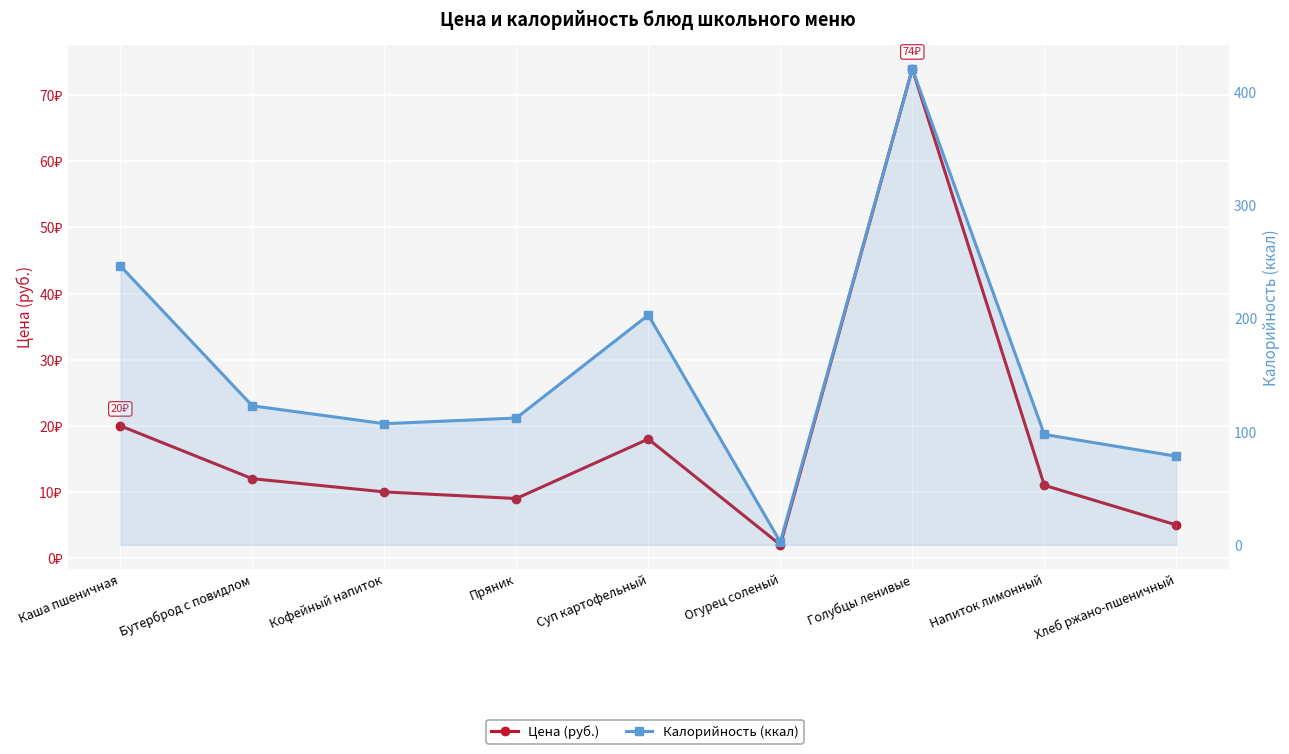

What is the sum of all Цена (руб.) values?

161.0